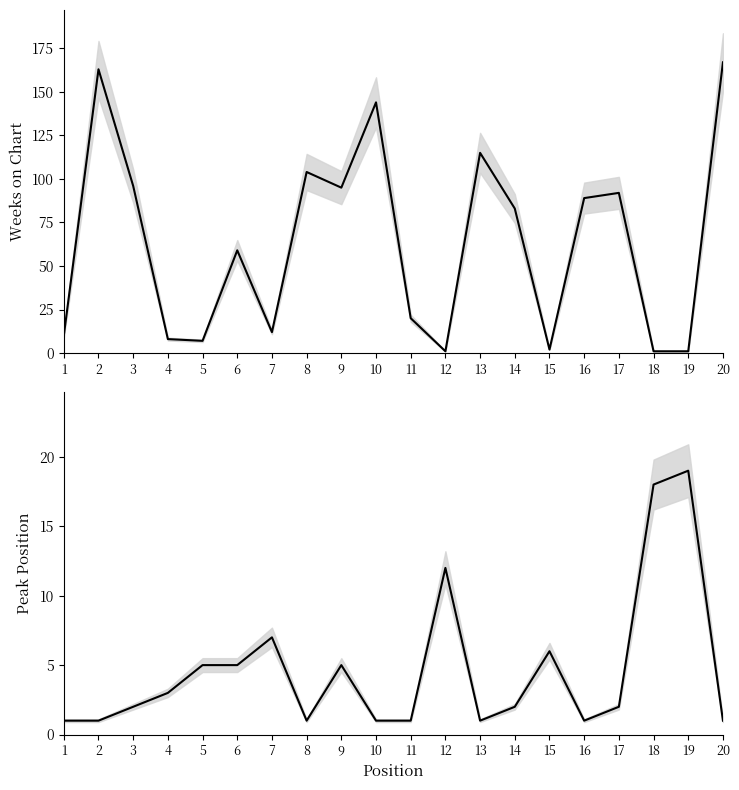

Which series ends up on top after the final intersection of Weeks on Chart and Peak Position?

Weeks on Chart